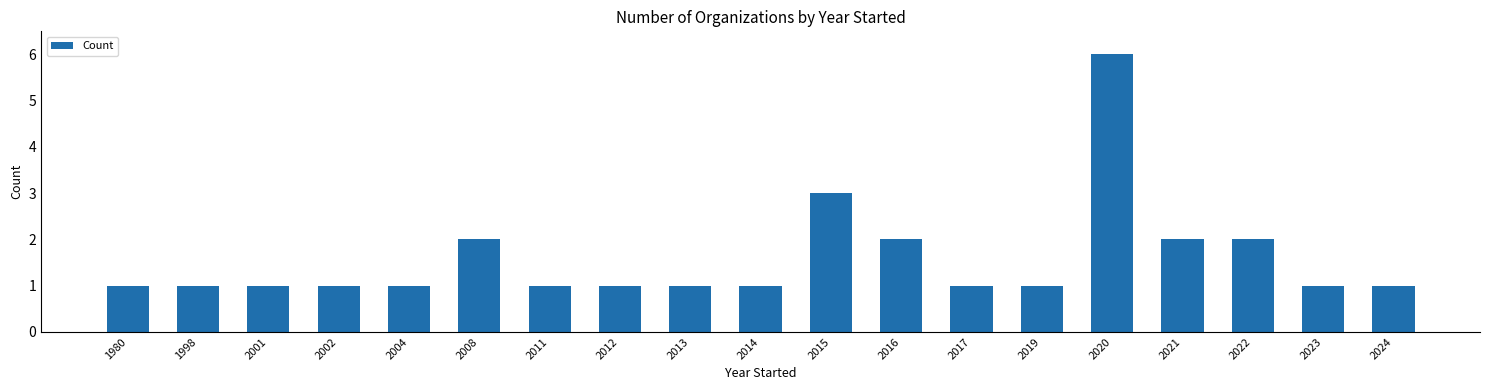

The chart shows a value of 1 at 1980. True or false?

True